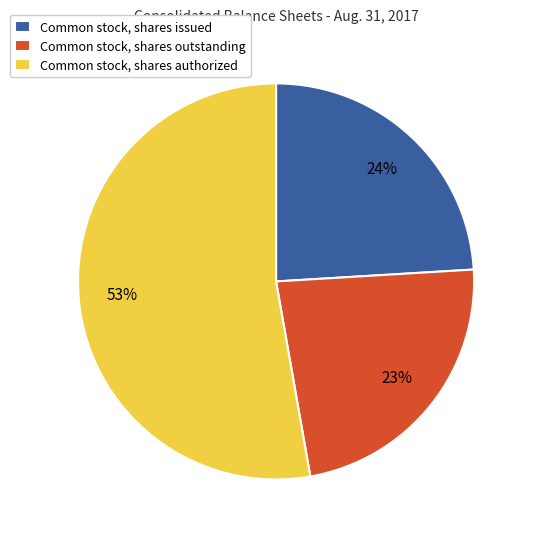

Count the number of slices in the pie.

3